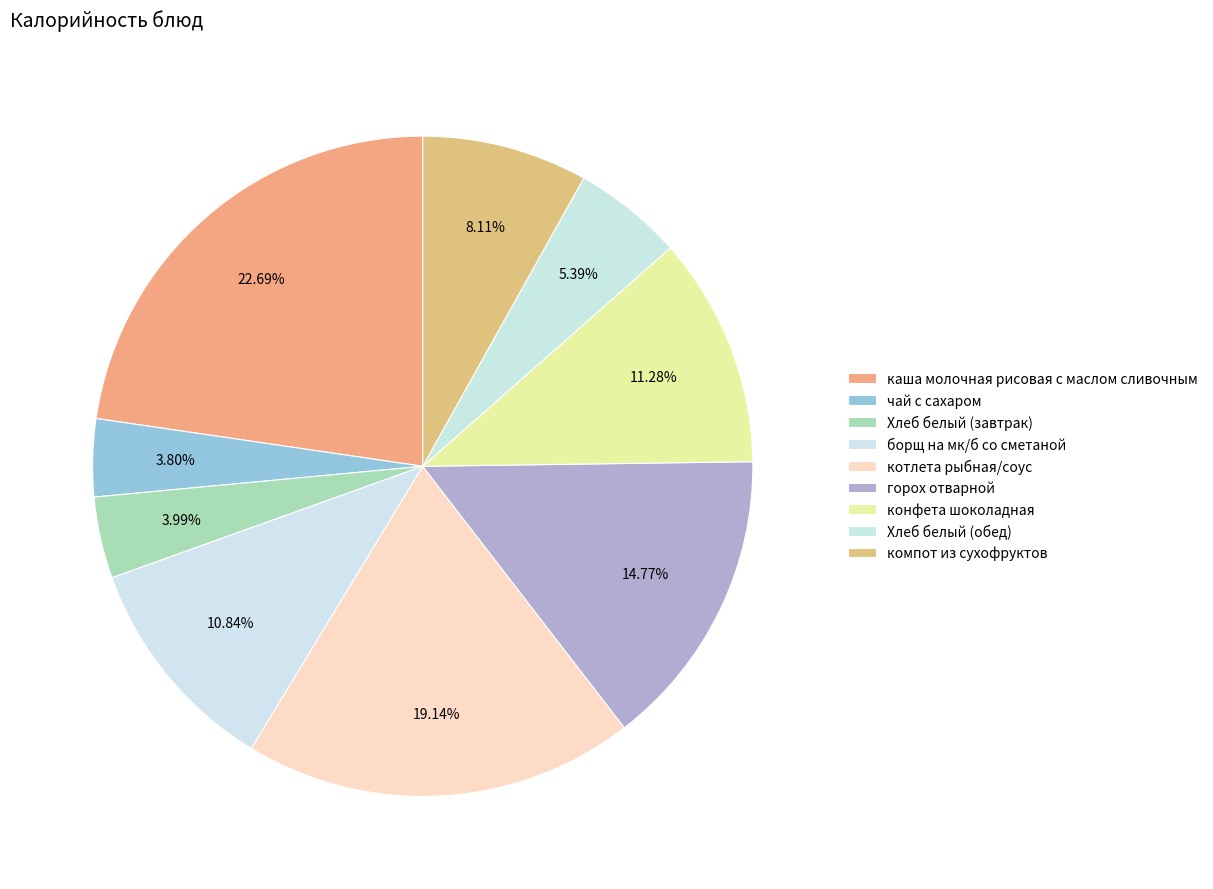

Which slice is the smallest?

чай с сахаром